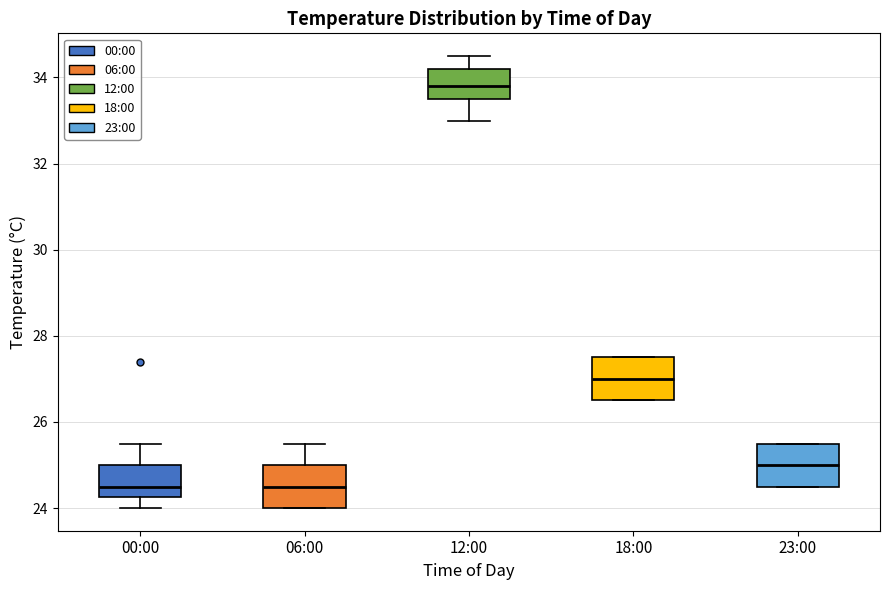

Where is the upper edge of the box for 00:00 on the y-axis? The values are not printed on the chart, so give them approximately, as read against the axis.

25.0